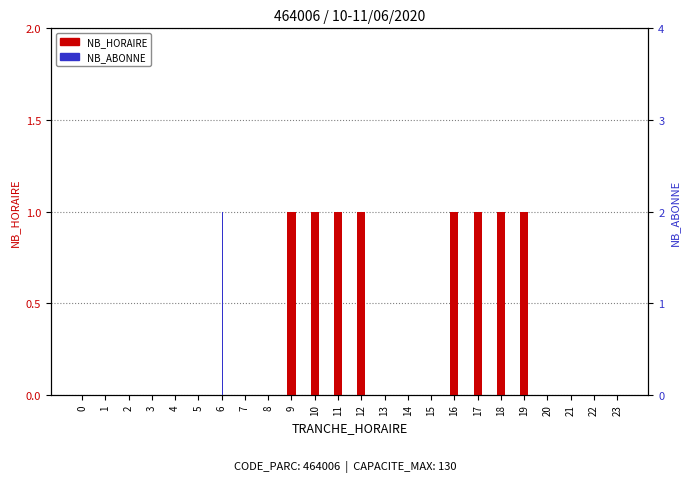

Reading left to right, list all the values displayed in this chart.

NB_HORAIRE: 0	0	0	0	0	0	0	0	0	1	1	1	1	0	0	0	1	1	1	1	0	0	0	0
NB_ABONNE: 0	0	0	0	0	0	1	0	0	0	0	0	0	0	0	0	0	0	0	0	0	0	0	0